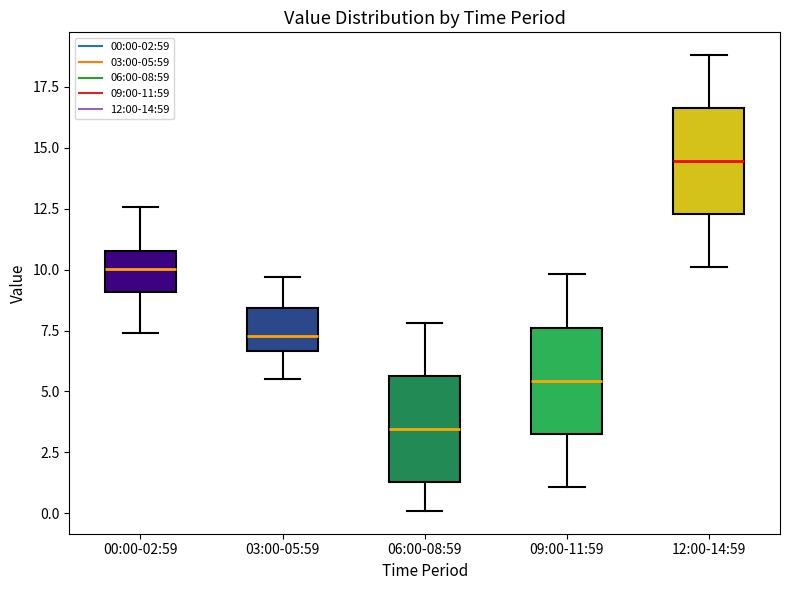

Reading left to right, read every box against the y-axis: the position of its median line, the range the box covers, and the ends of its whiskers. The values are not printed on the chart, so give them approximately, as read against the axis.

00:00-02:59: median 10.0, box 9.0 to 11.0, whiskers 7.5 to 12.5
03:00-05:59: median 7.5, box 6.5 to 8.5, whiskers 5.5 to 9.5
06:00-08:59: median 3.5, box 1.5 to 5.5, whiskers 0.0 to 8.0
09:00-11:59: median 5.5, box 3.5 to 7.5, whiskers 1.0 to 10.0
12:00-14:59: median 14.5, box 12.5 to 16.5, whiskers 10.0 to 19.0